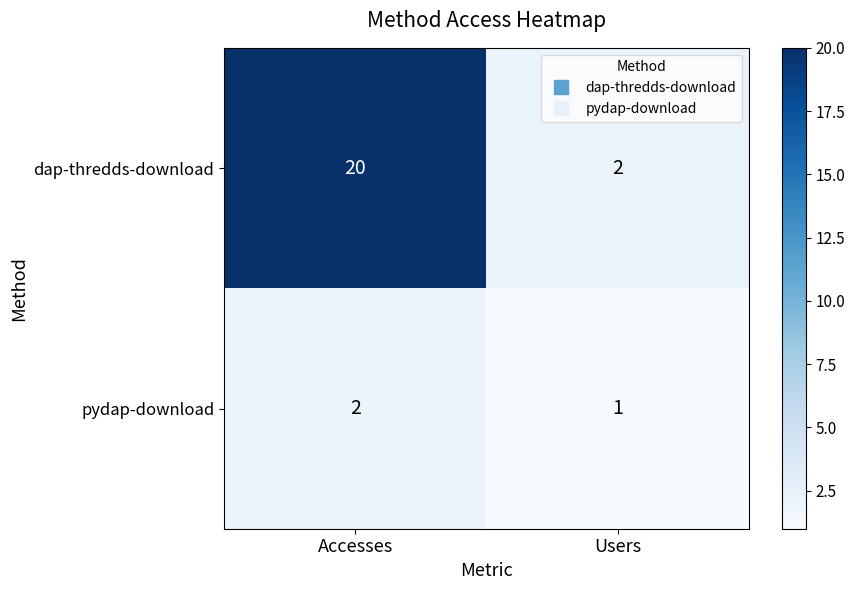

At which label is pydap-download closest to 1?

Users